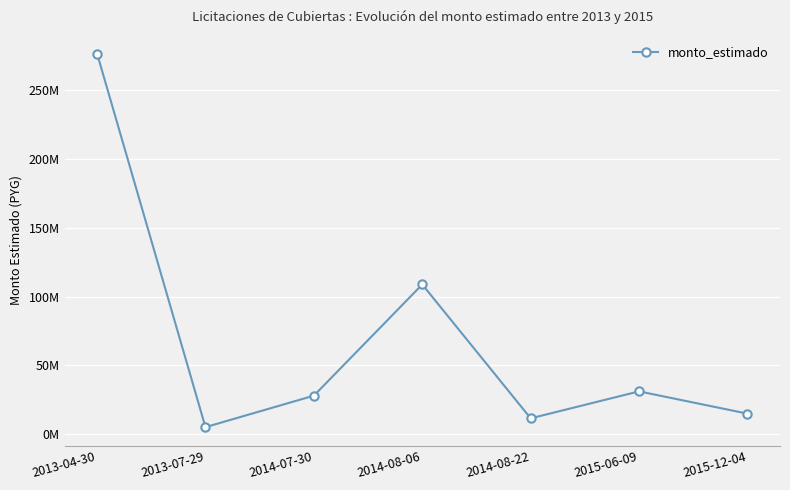

Where is the first local maximum?

2014-08-06